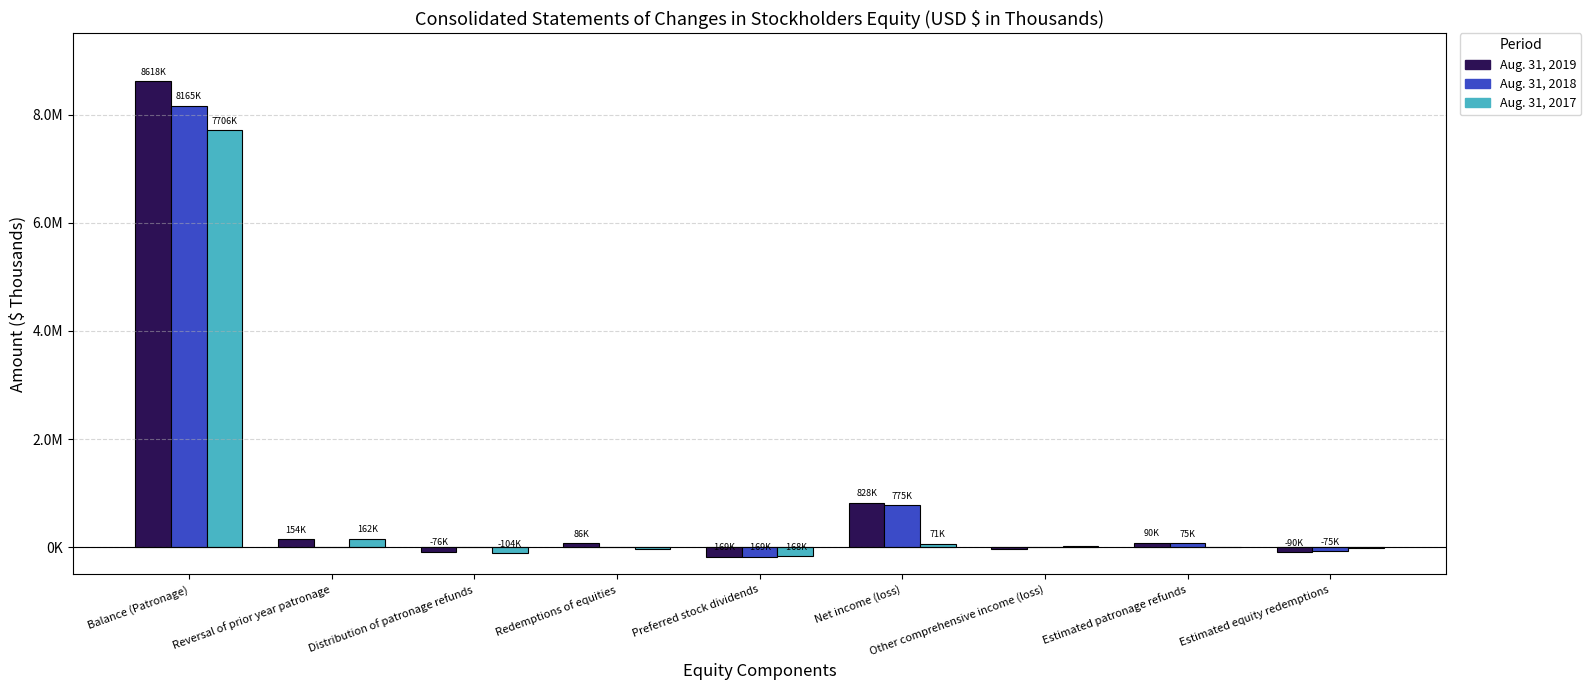

At how many categories does at least one series exceed 6298031?

1